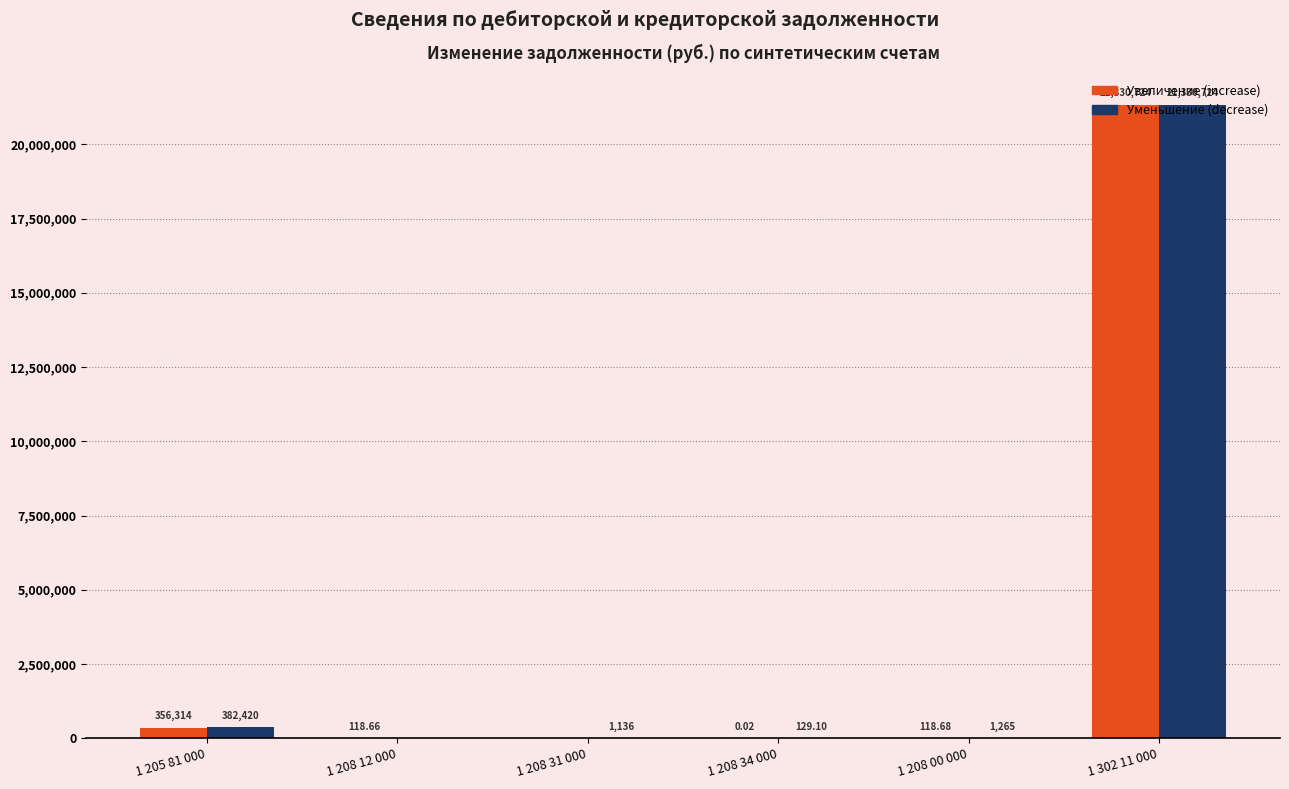

Is the value of Уменьшение (decrease) at 1 205 81 000 greater than the value of Увеличение (increase) at 1 205 81 000?

Yes